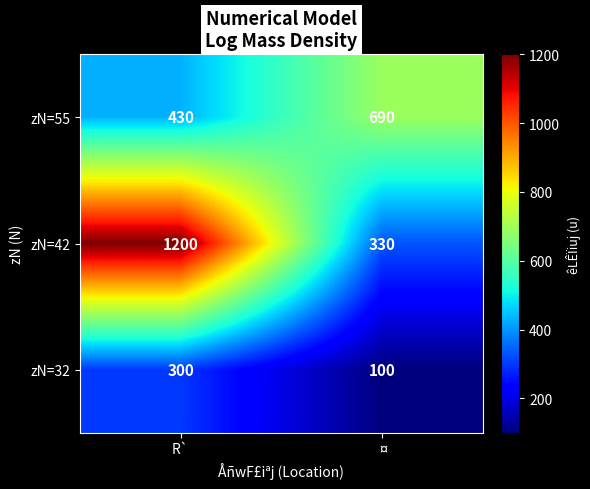

Reading left to right, what are all the values shown in this chart?

zN=55: 430	690
zN=42: 1200	330
zN=32: 300	100